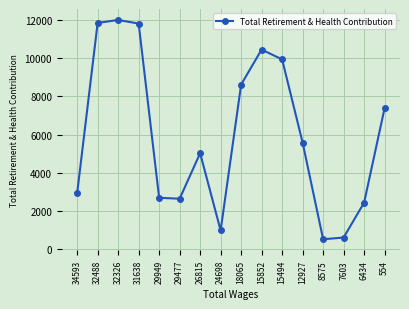

True or false: the data has more than 1 interior local peaks.

True